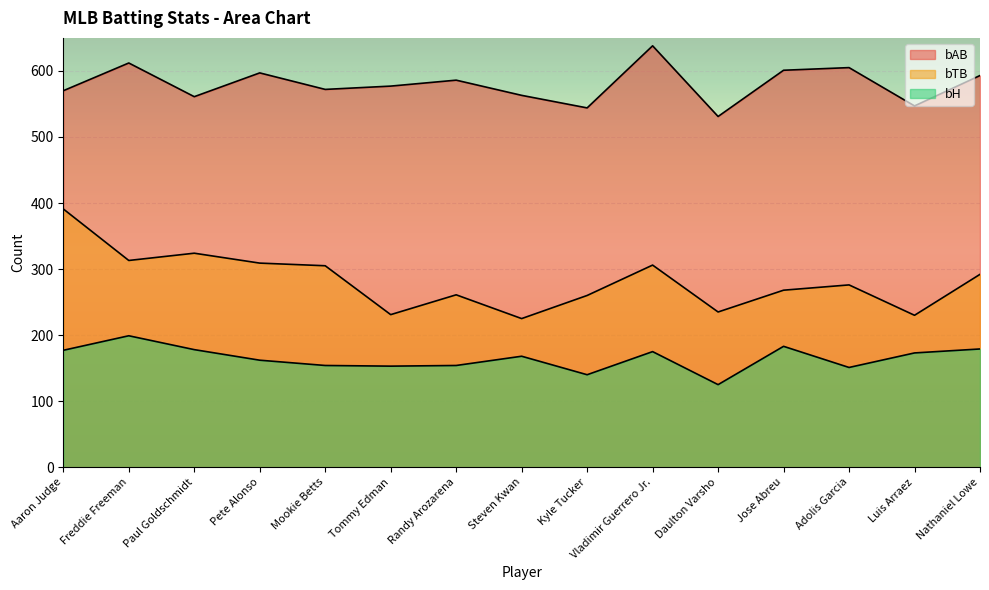

What is the value of the bH point at the 2nd from the left?

199